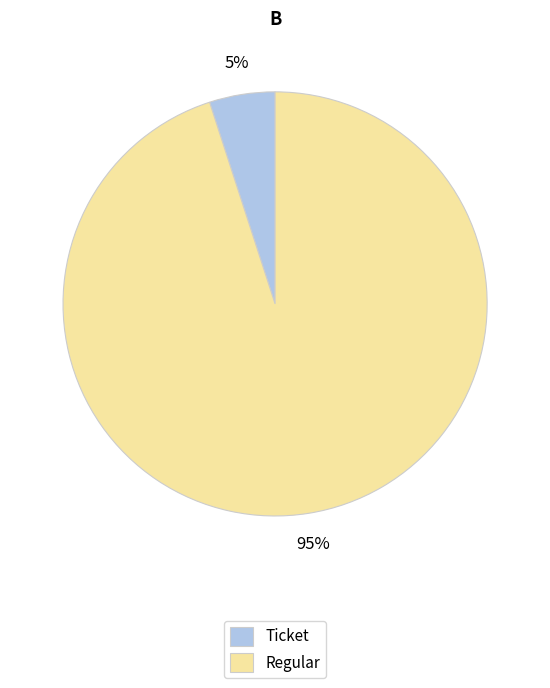

Which has a higher value, Regular or Ticket?

Regular